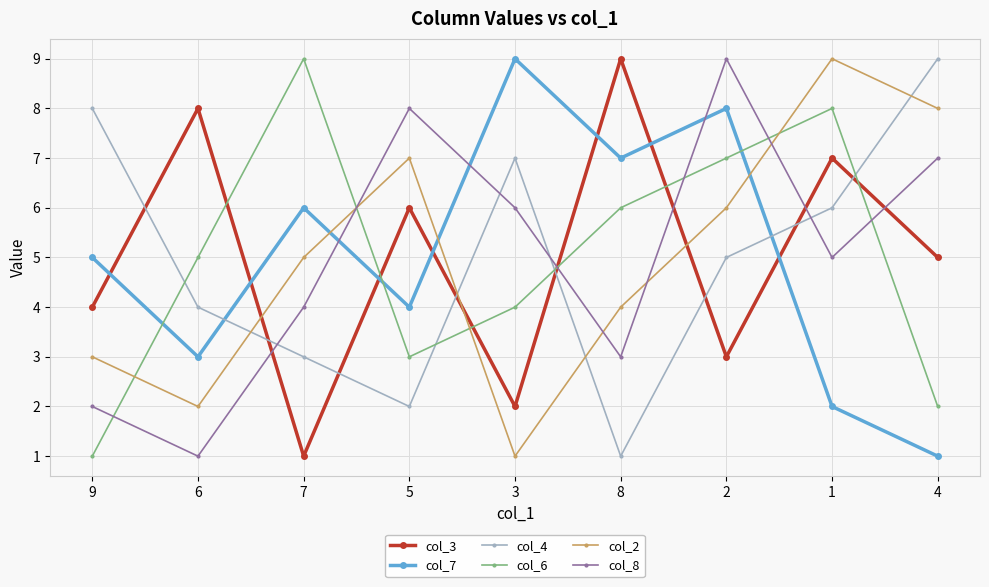

Which series changed the most between 3 and 1?

col_2